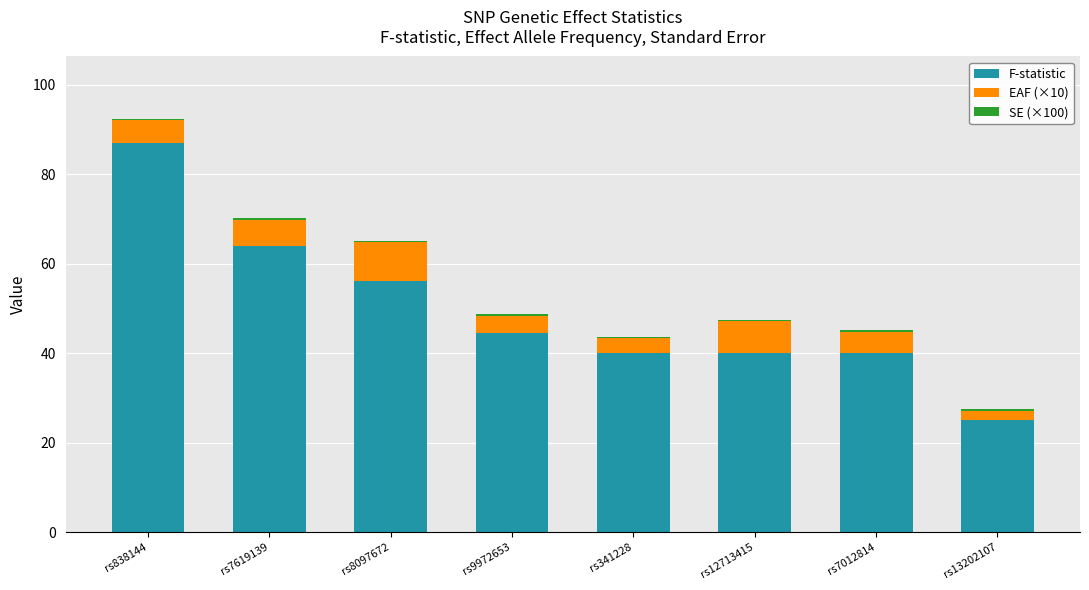

What is the maximum value for F-statistic?

87.1